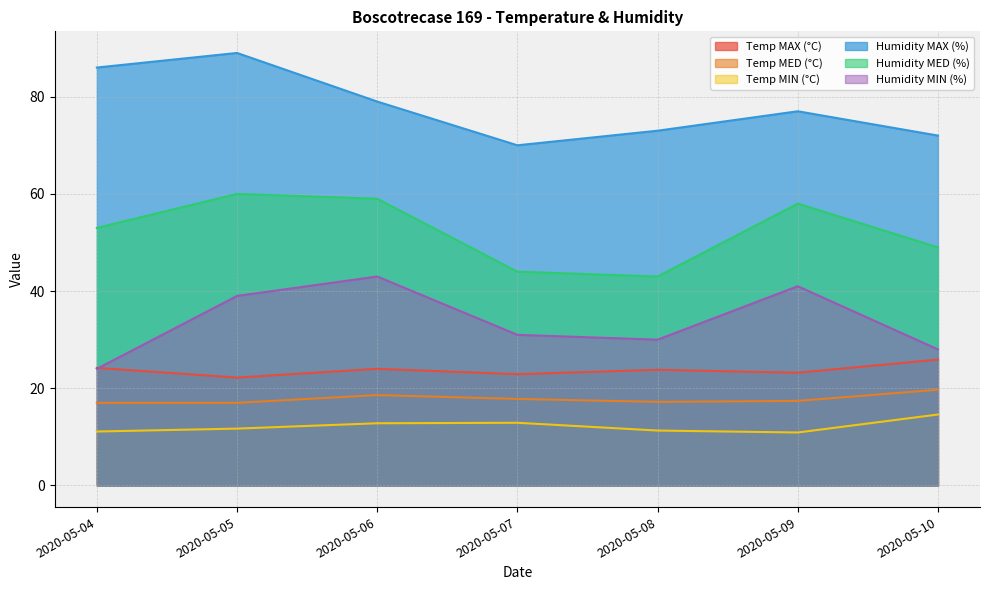

Is the value of Temp MAX (°C) at 2020-05-05 greater than the value of Humidity MIN (%) at 2020-05-05?

No